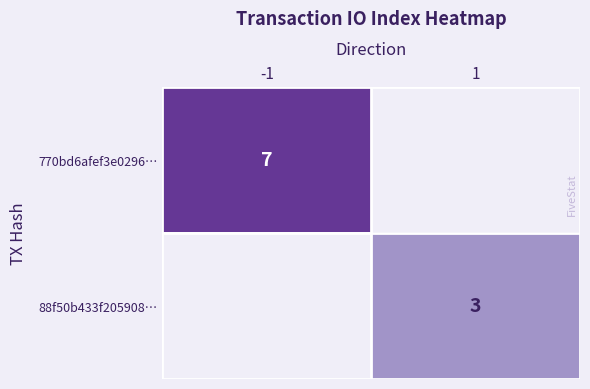

Is it true that 770bd6afef3e0296… equals 12 at -1?

False